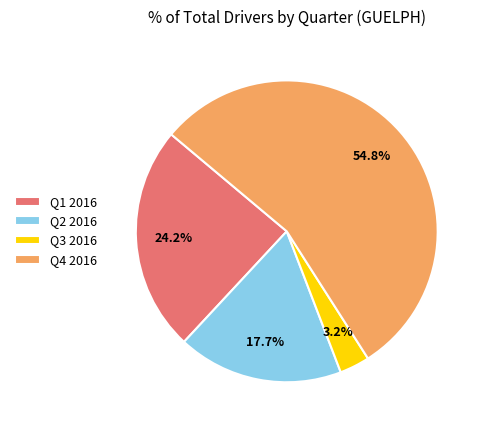

Is Q2 2016 the majority of the pie?

No